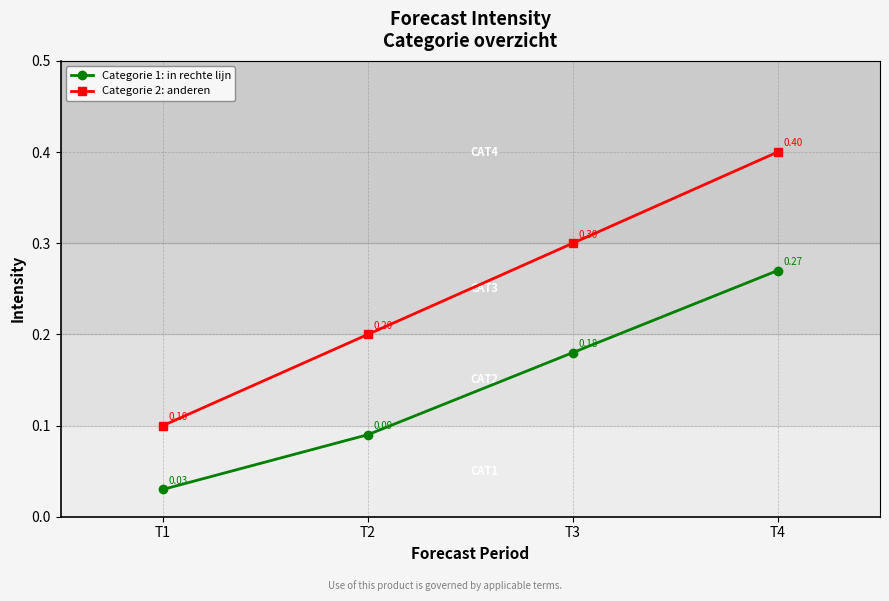

At which category is the sum across all series the highest?

T4